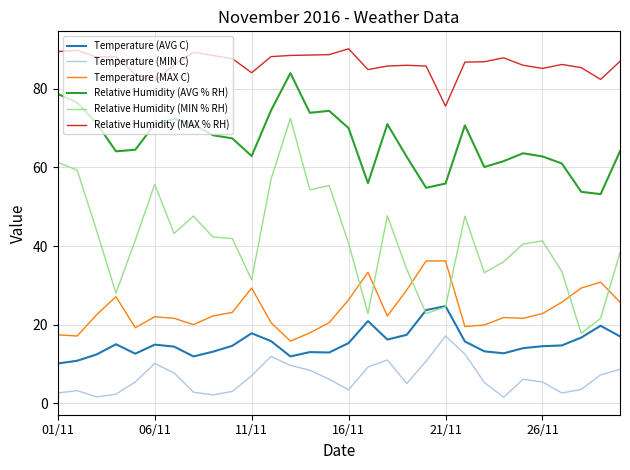

Which series ends up on top after the final intersection of Relative Humidity (MIN % RH) and Temperature (MAX C)?

Relative Humidity (MIN % RH)